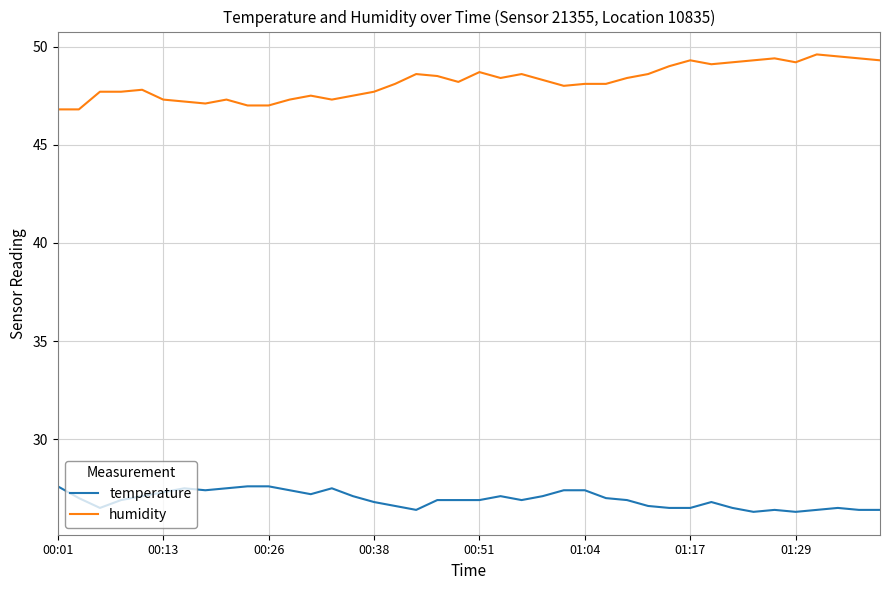

Which series has the widest spread of values?

humidity